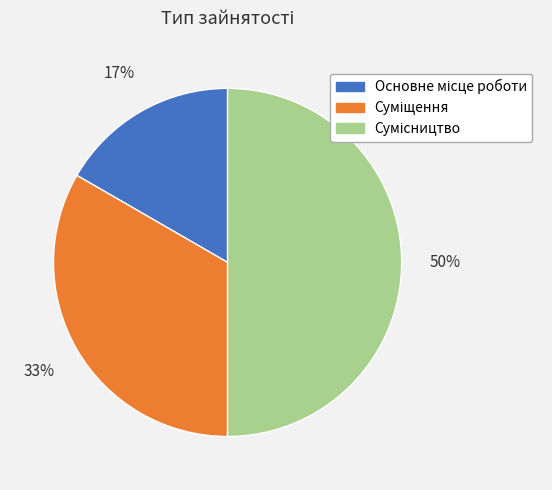

To the nearest percent, what is the difference between the largest and smallest slice percentages?

33%